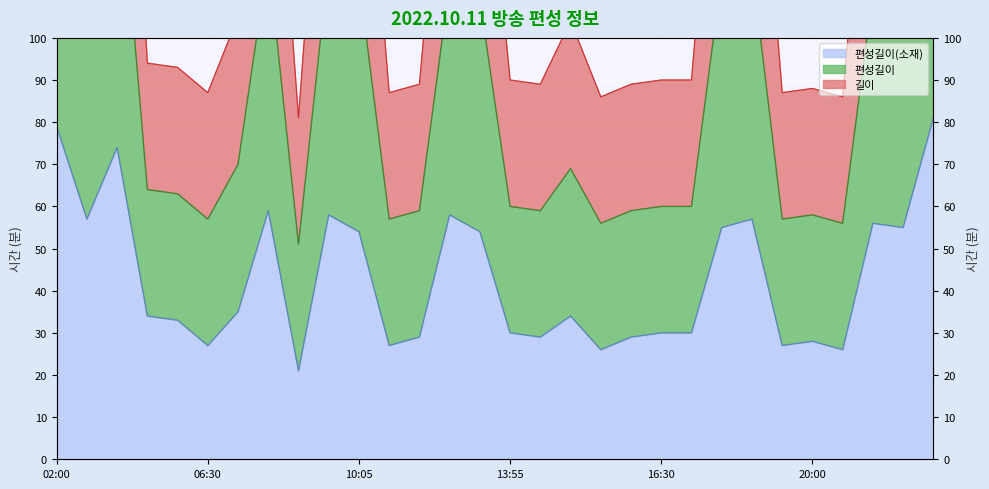

At which label does 길이 reach its minimum?

08:35